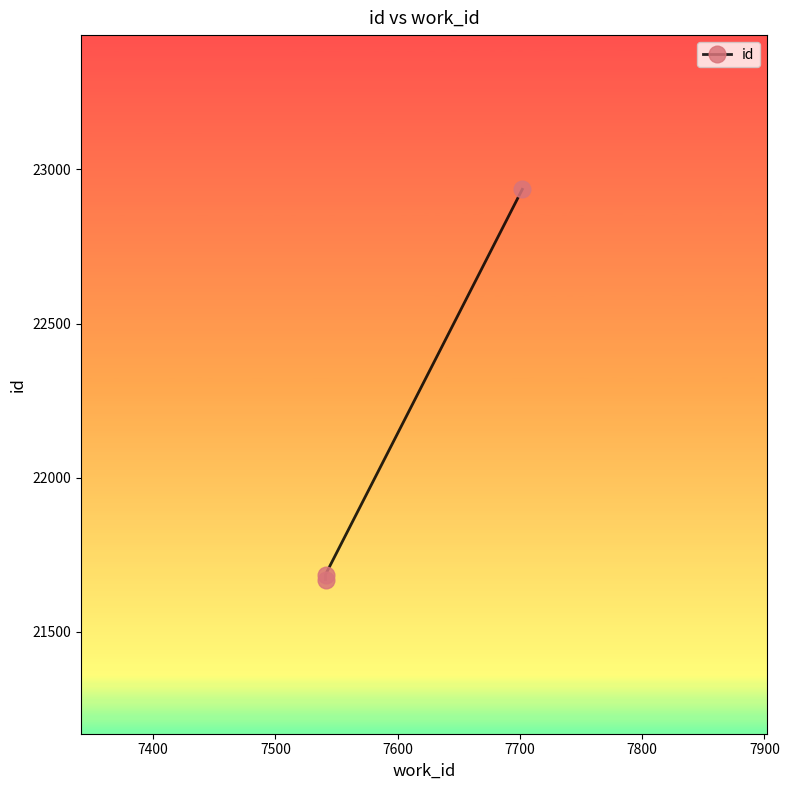

What is the greatest value displayed?

22935